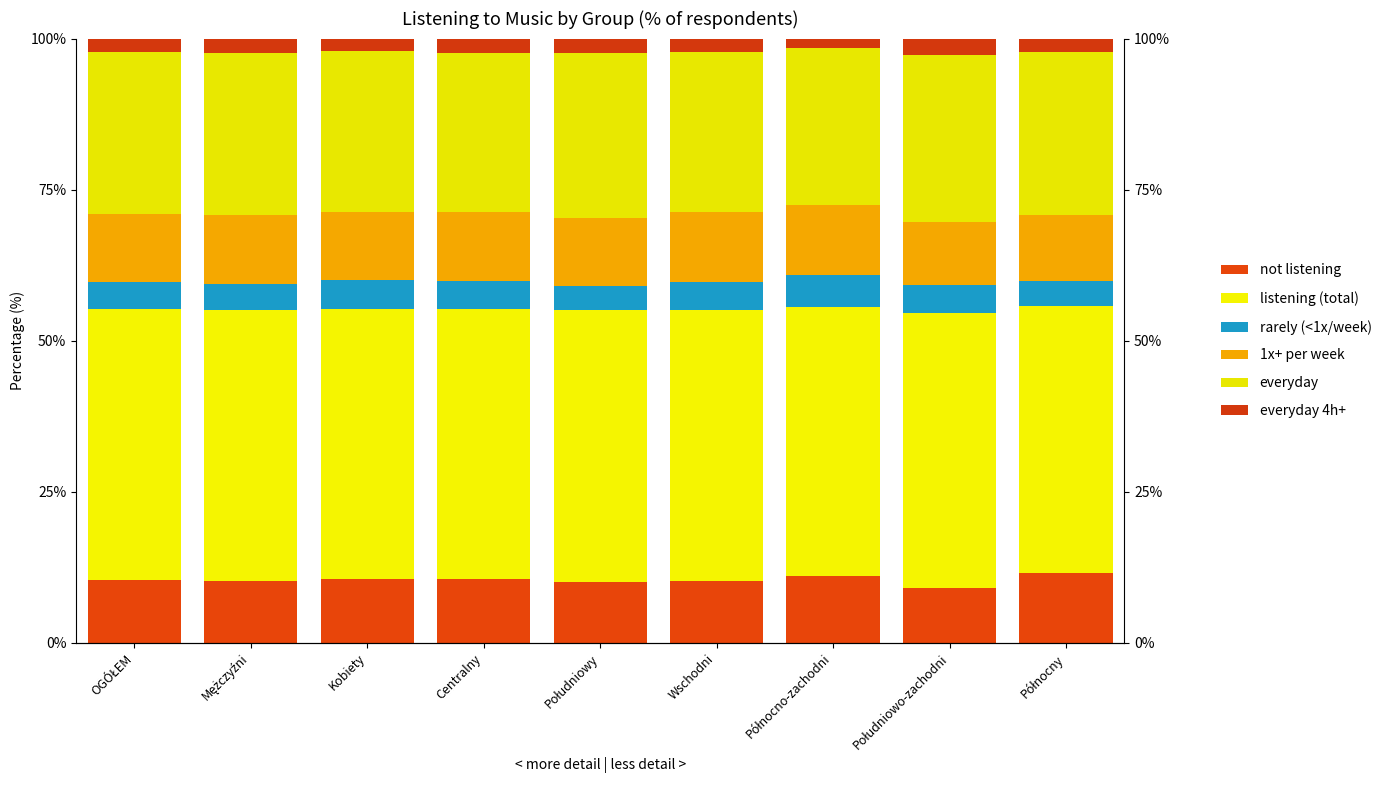

Where does the 1x+ per week series first go above 11?

OGÓŁEM